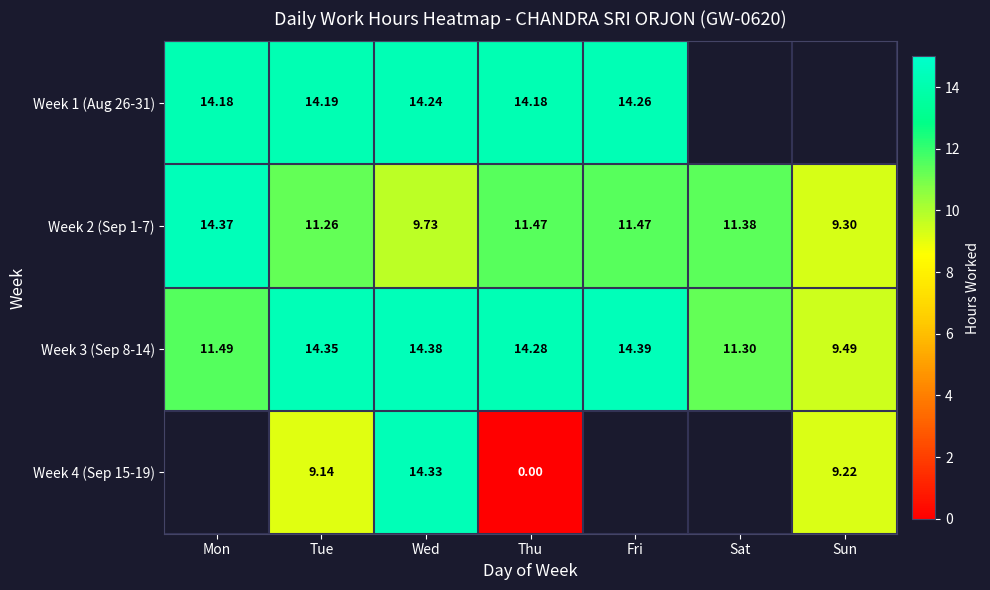

Rank the categories by Week 3 (Sep 8-14) value from highest to lowest.

Fri, Wed, Tue, Thu, Mon, Sat, Sun